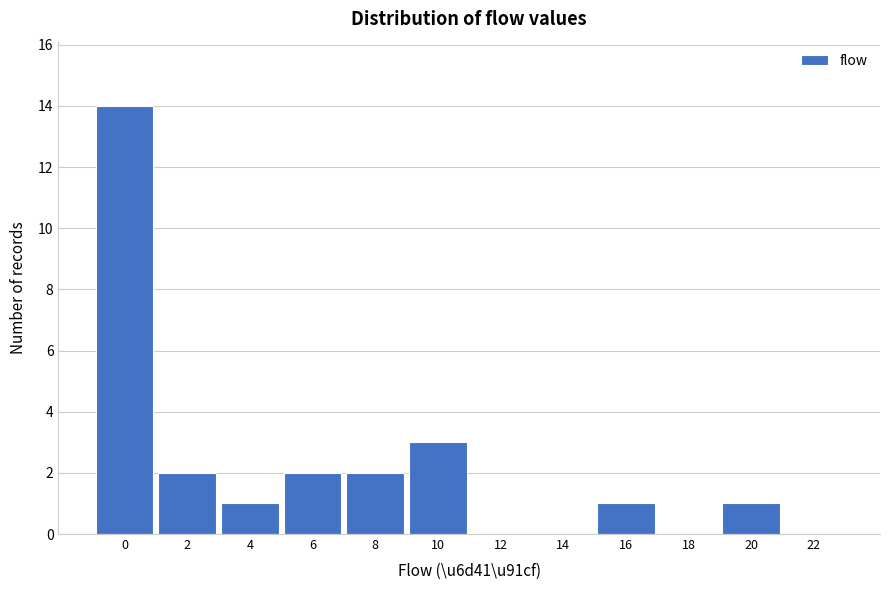

Reading left to right, transcribe all the data shown in this chart.

0=14	2=2	4=1	6=2	8=2	10=3	12=0	14=0	16=1	18=0	20=1	22=0